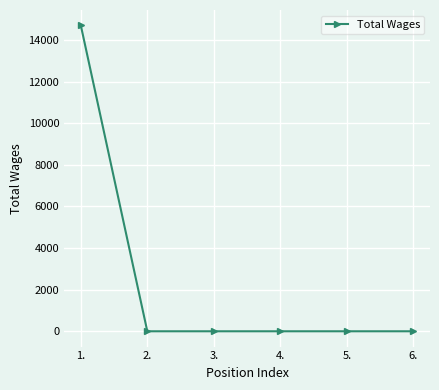

What is the sum of all values?

14700